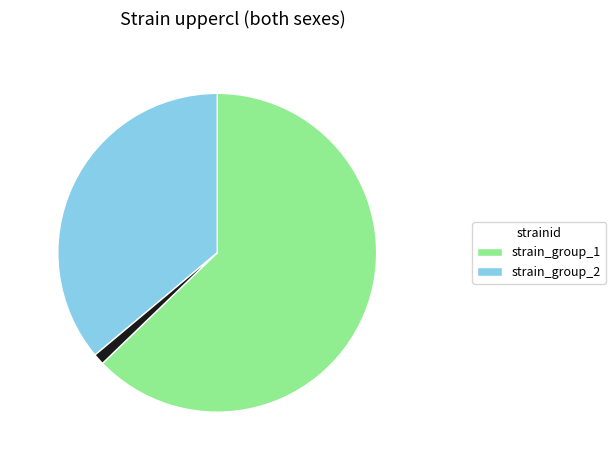

Is there a majority slice in this chart?

Yes